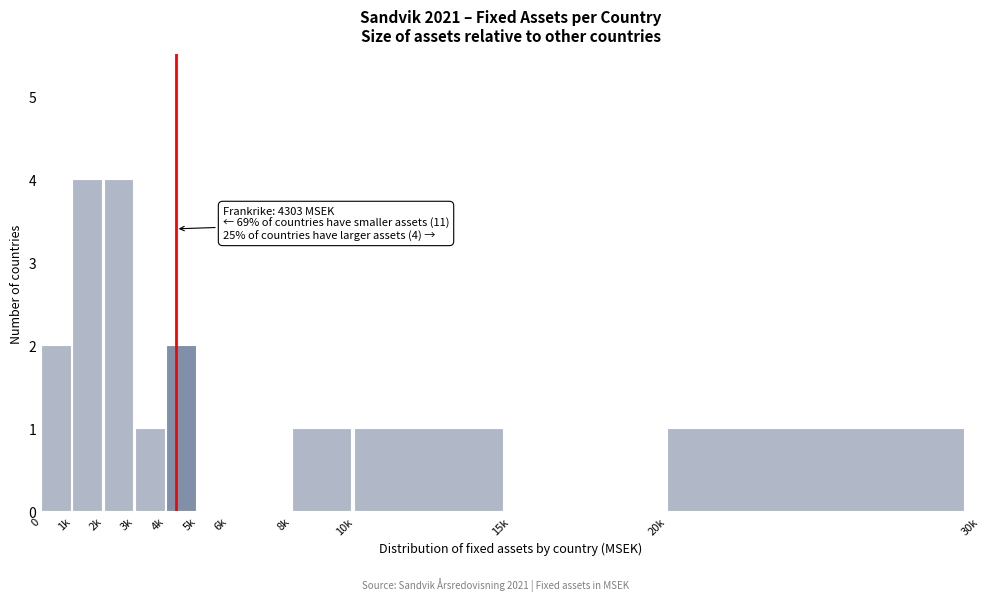

Reading left to right, transcribe all the data shown in this chart.

0=2	1k=4	2k=4	3k=1	4k=2	5k=0	6k=0	8k=1	10k=1	15k=0	20k=1